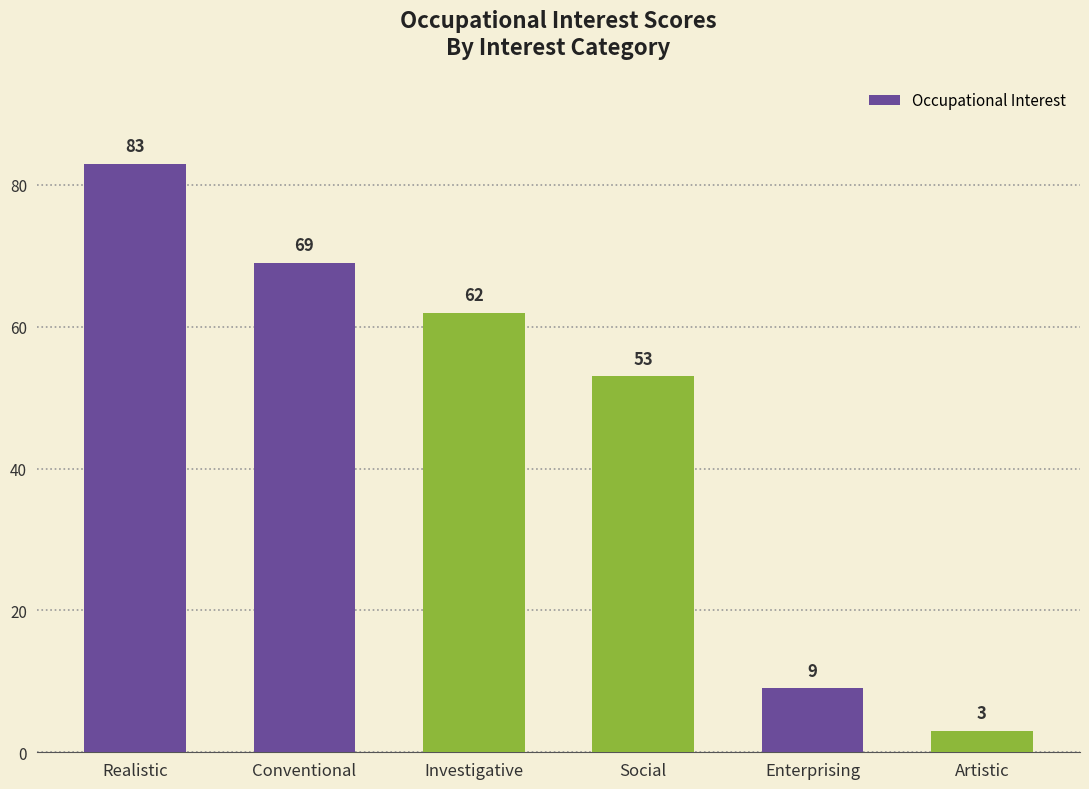

Reading left to right, extract all data points from this chart.

83	69	62	53	9	3